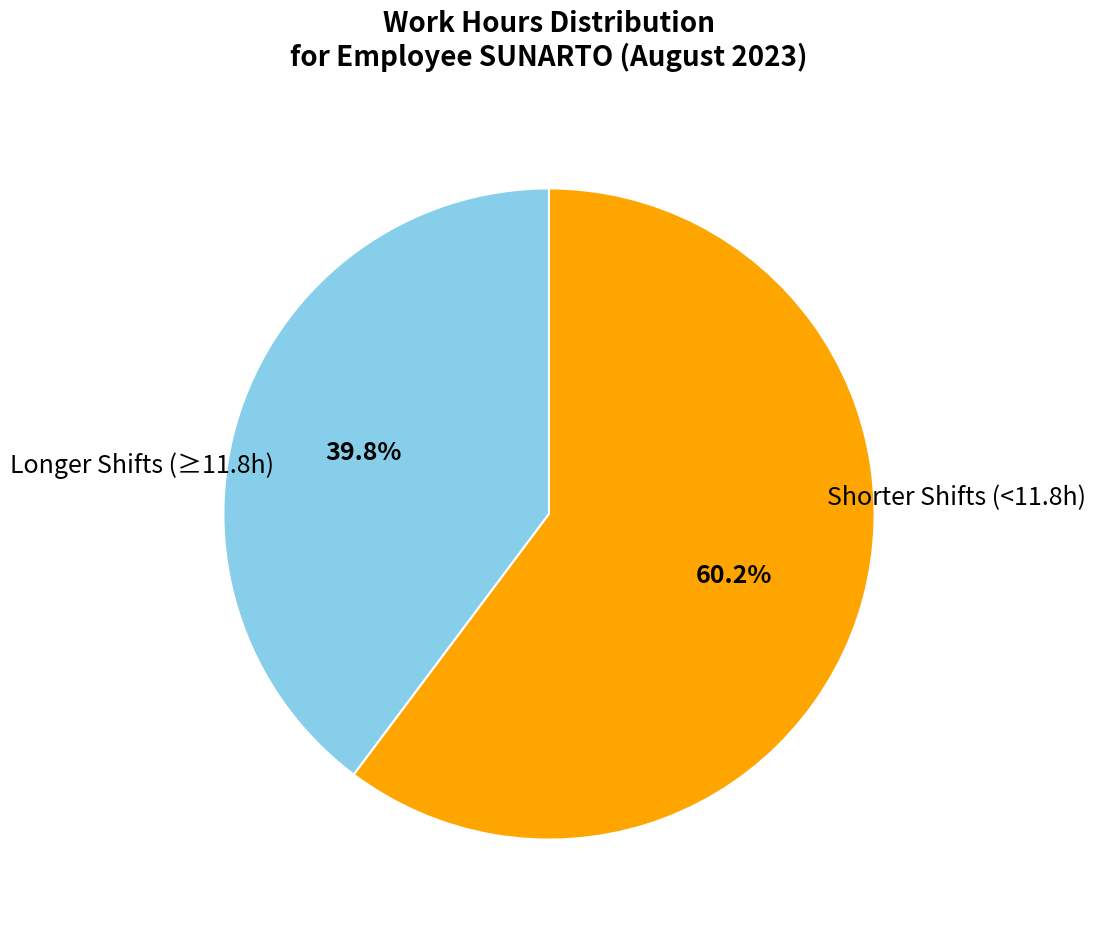

Is there a majority slice in this chart?

Yes